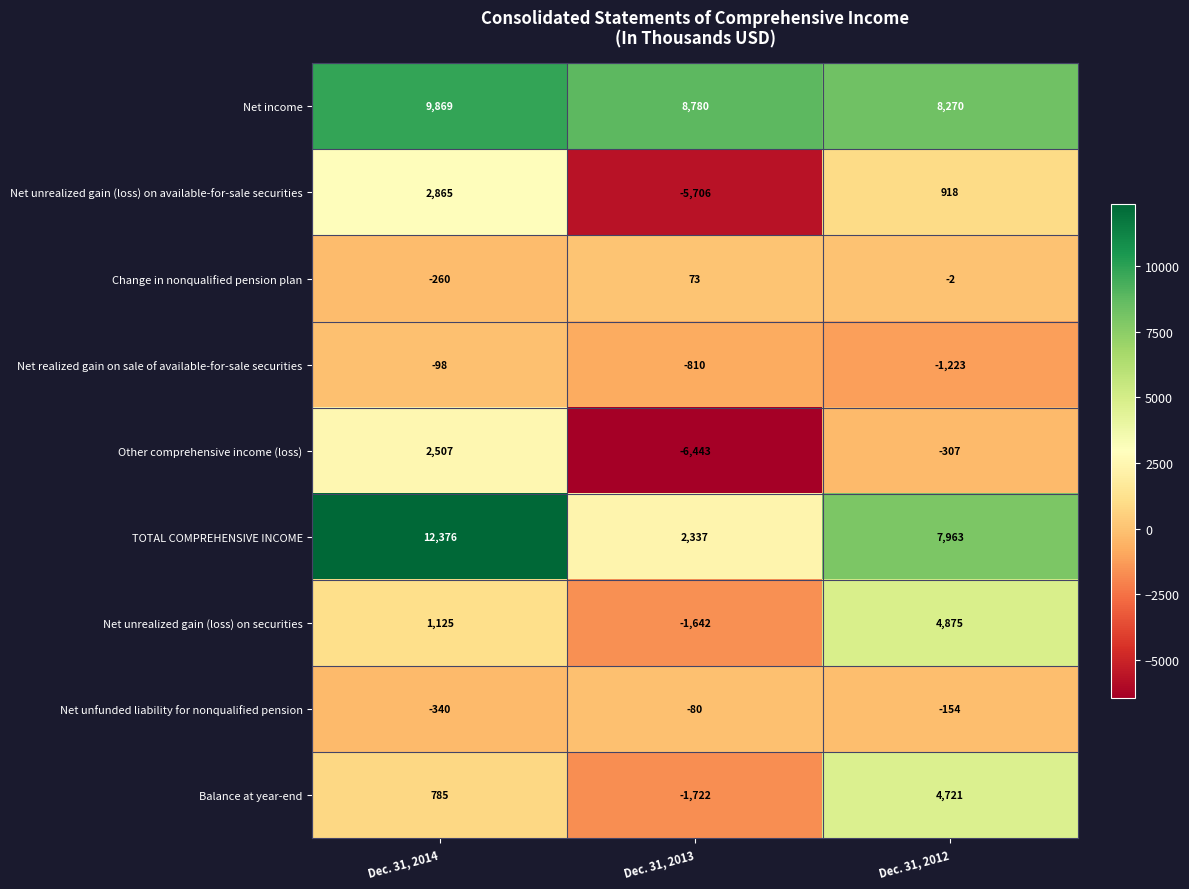

How many positive values does the Balance at year-end series have?

2